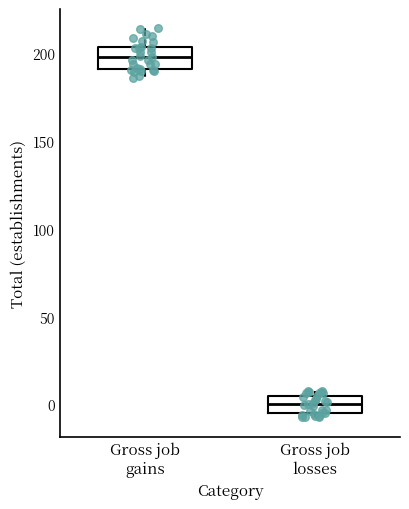

Reading left to right, read every box against the y-axis: the position of its median line, the range the box covers, and the ends of its whiskers. The values are not printed on the chart, so give them approximately, as read against the axis.

Gross job gains: median 200, box 190 to 205, whiskers 185 to 215
Gross job losses: median 0, box -5 to 5, whiskers -5 (just below the box's lower edge) to 10